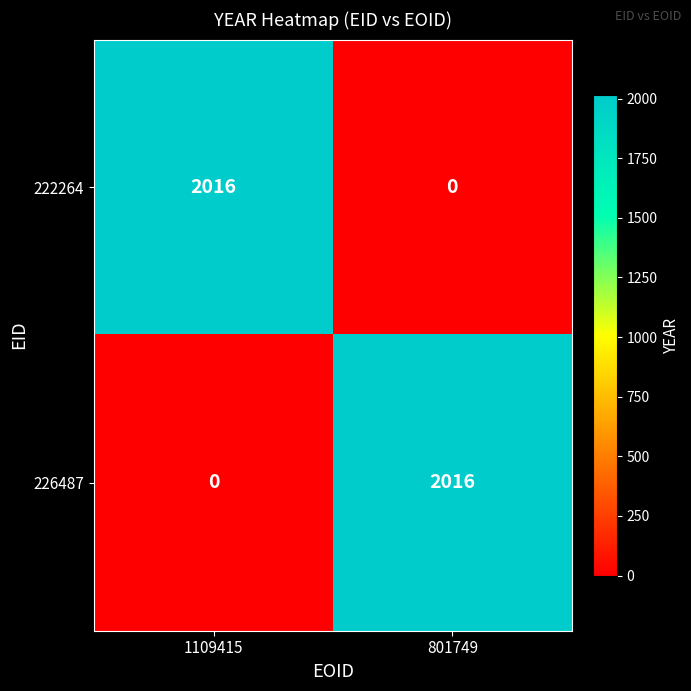

What is the total value across all series at 1109415?

2016